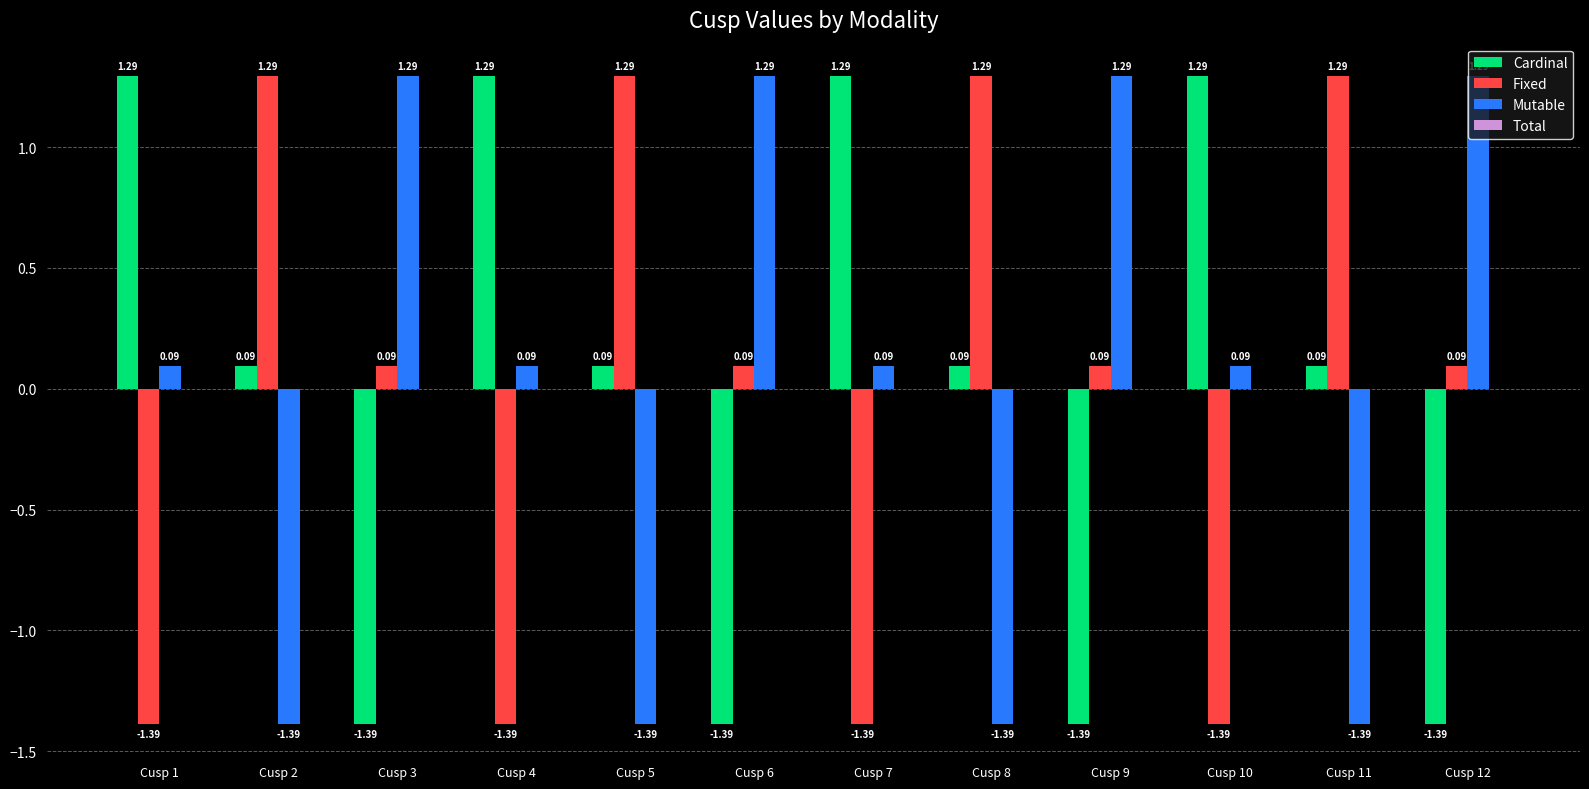

What is the sum of the Mutable values at Cusp 10 and Cusp 2?

-1.3